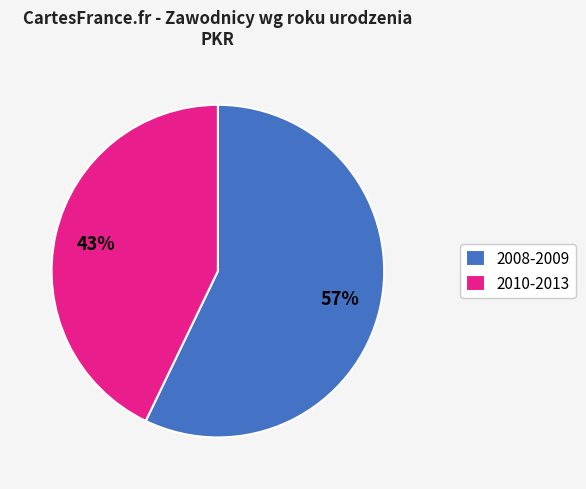

Rank the categories by value from lowest to highest.

2010-2013, 2008-2009